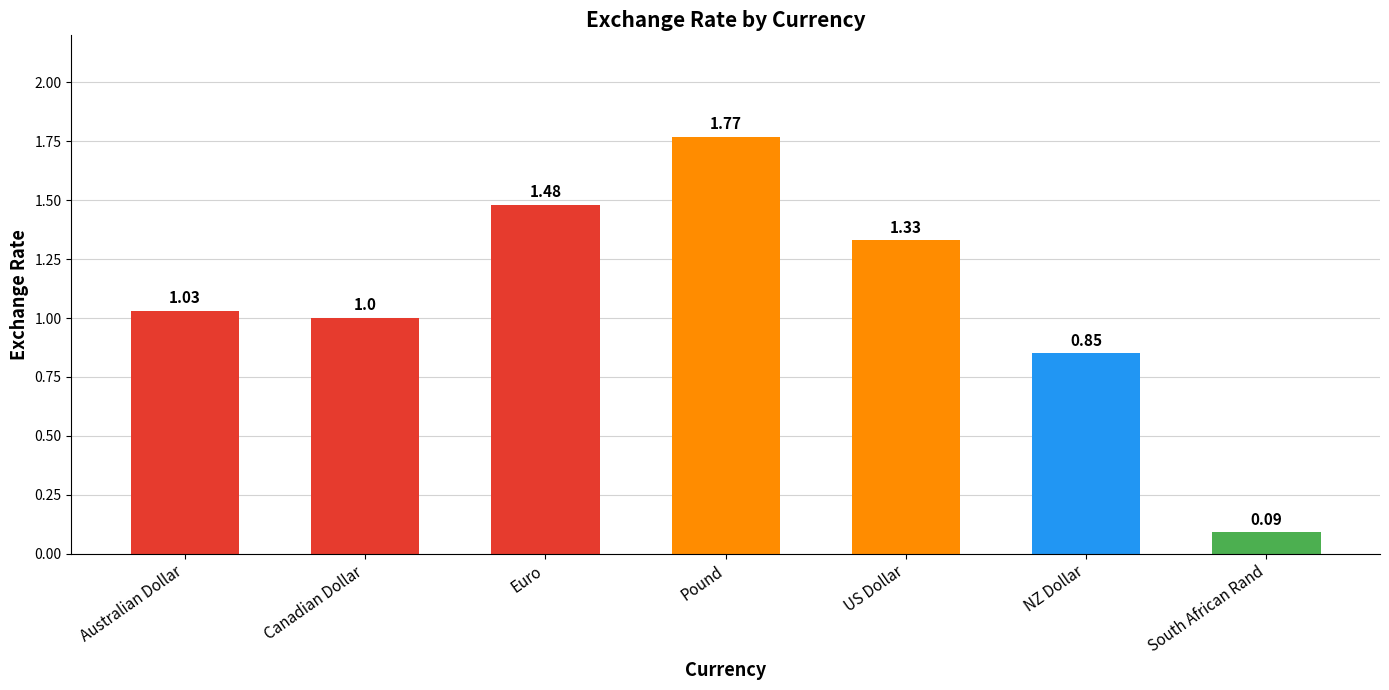

Rank the categories by value from lowest to highest.

South African Rand, NZ Dollar, Canadian Dollar, Australian Dollar, US Dollar, Euro, Pound